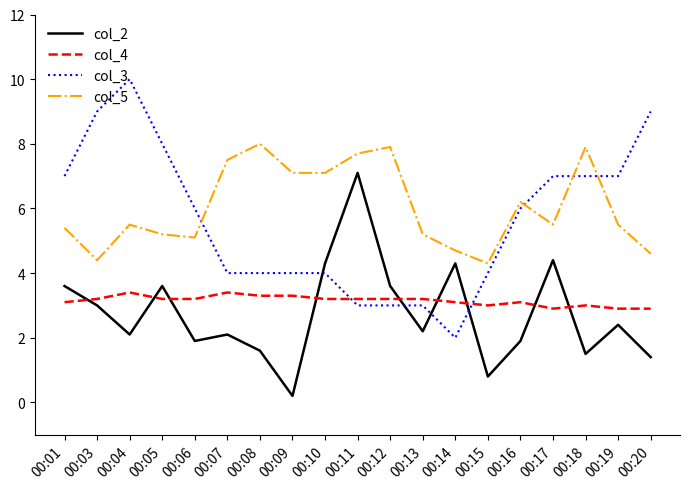

What are all the series names shown in the legend?

col_2, col_4, col_3, col_5